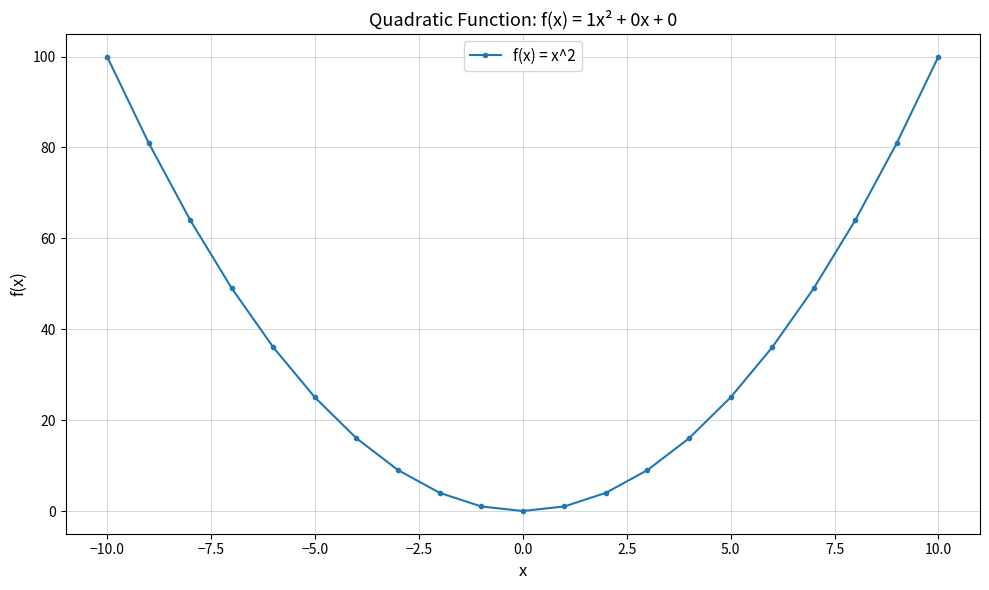

What is the maximum value shown in the chart?

100